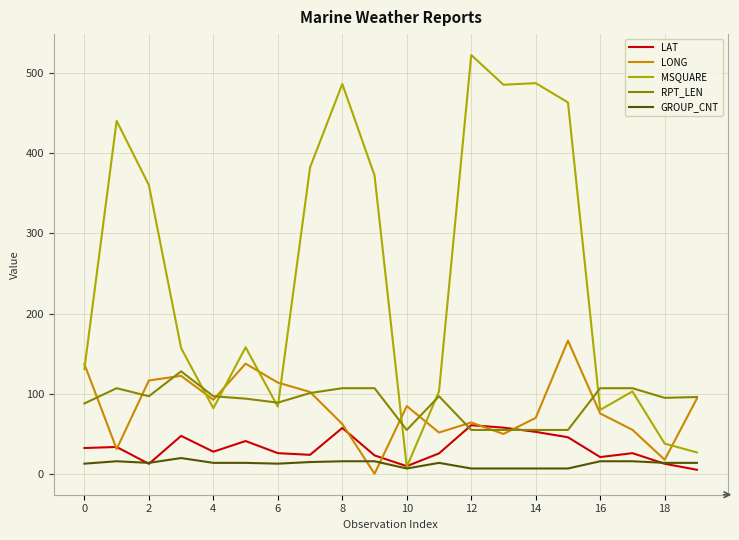

List the series in order of their peak value, highest first.

MSQUARE, LONG, RPT_LEN, LAT, GROUP_CNT